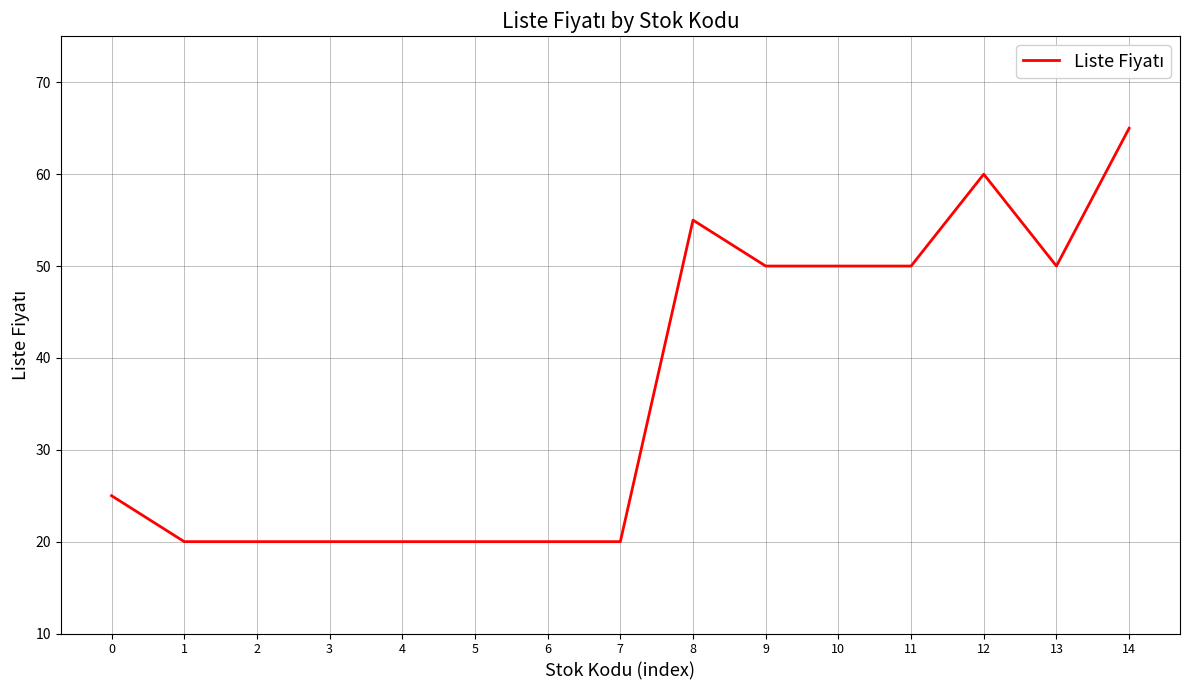

True or false: the data shows 50 at 10.

True